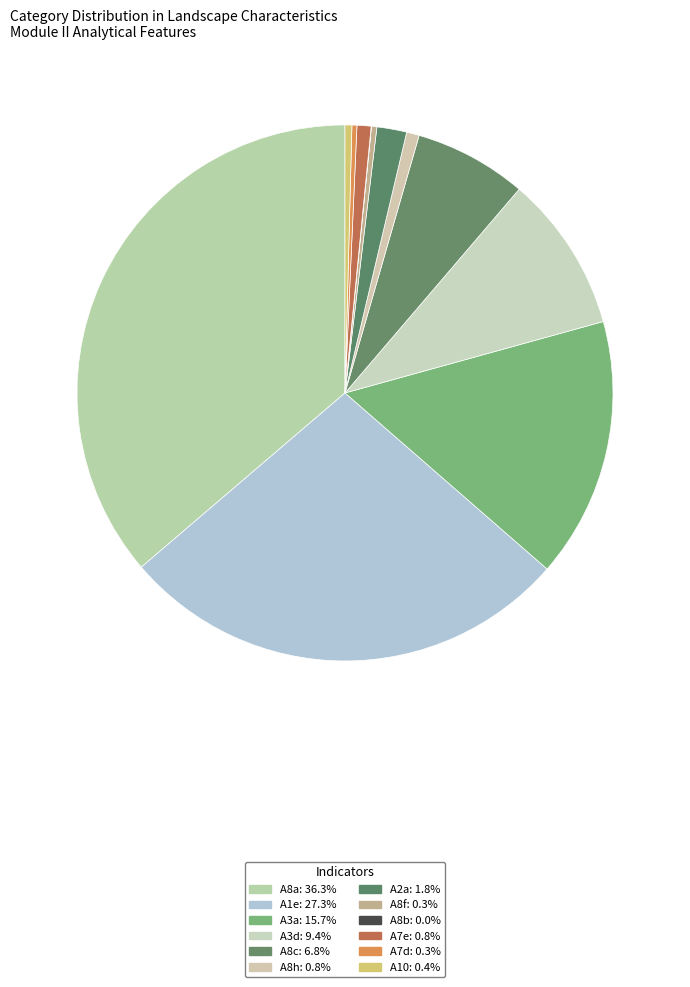

Count the number of slices in the pie.

12